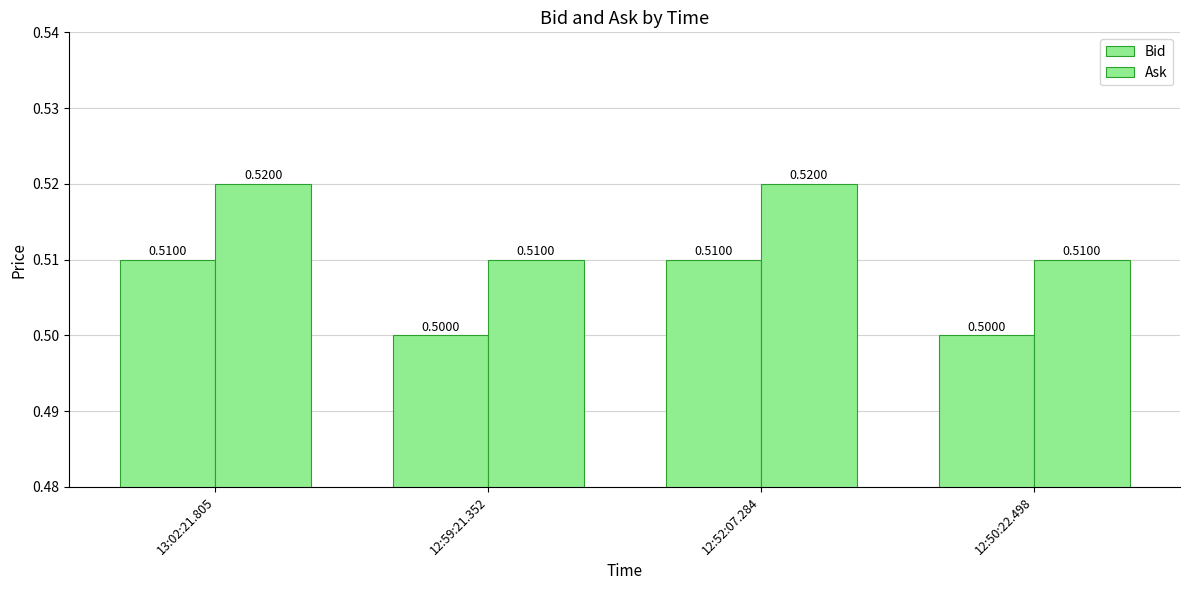

Count the Bid values in the range 0 to 1.

4